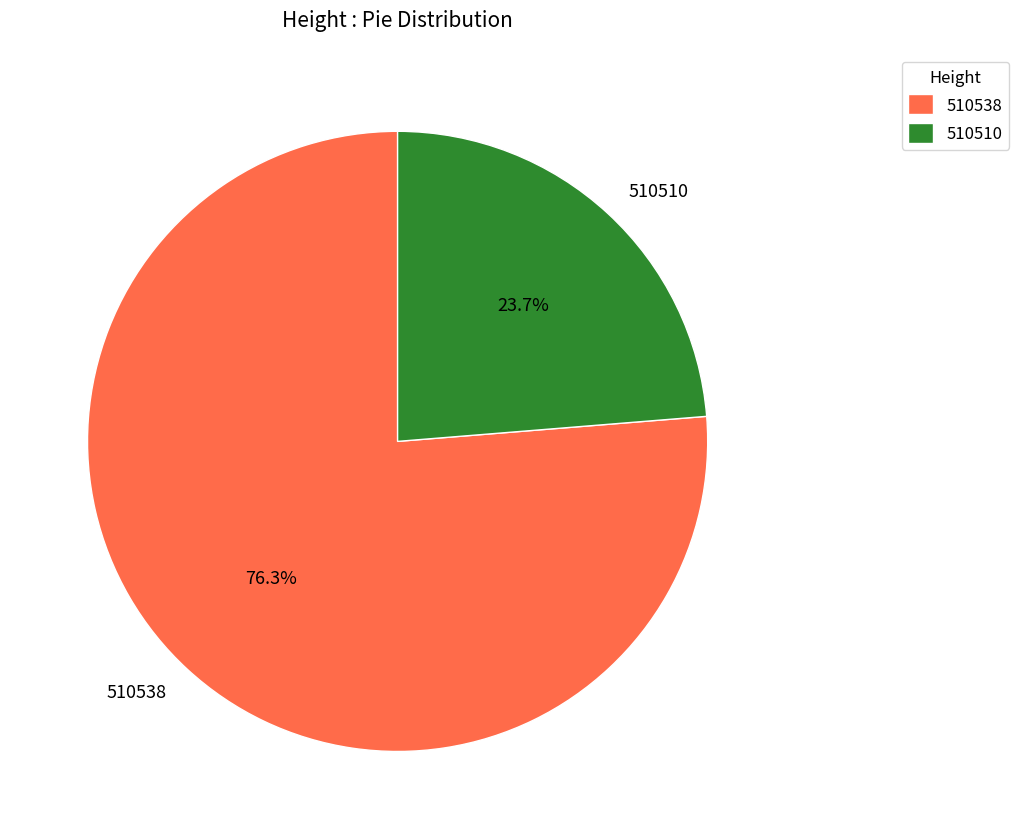

How many segments does this pie chart have?

2